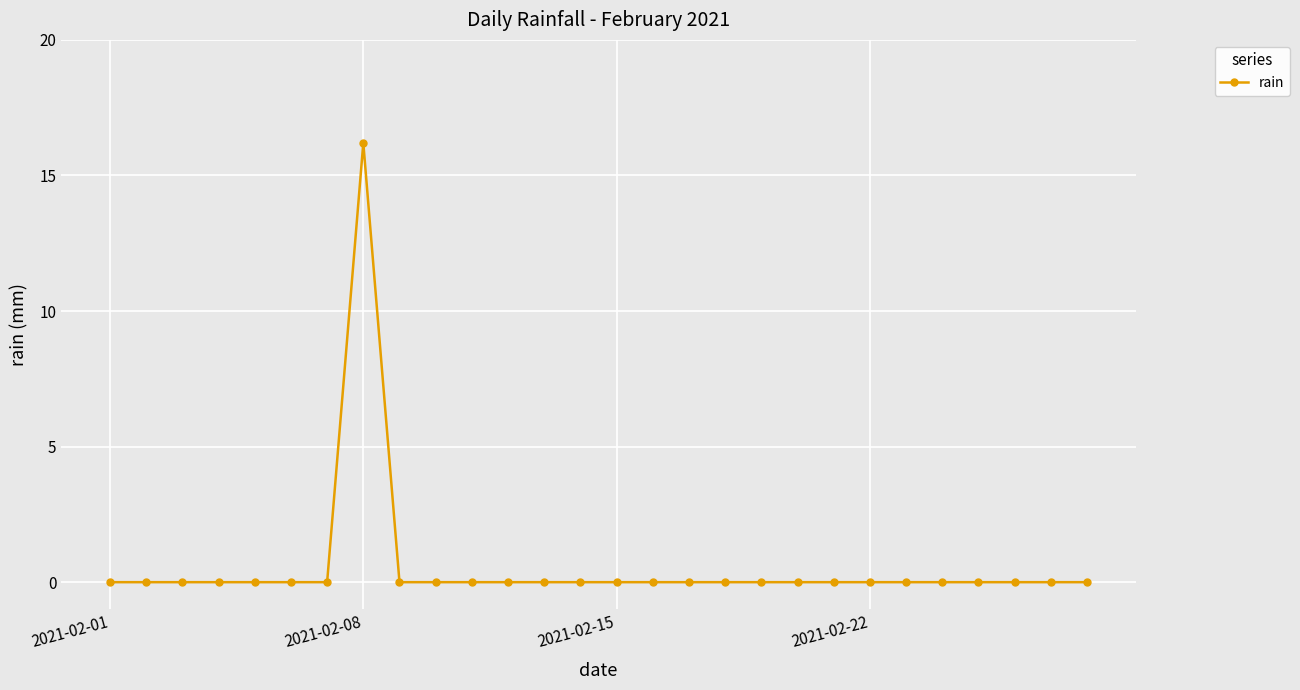

What is the greatest value displayed?

16.2